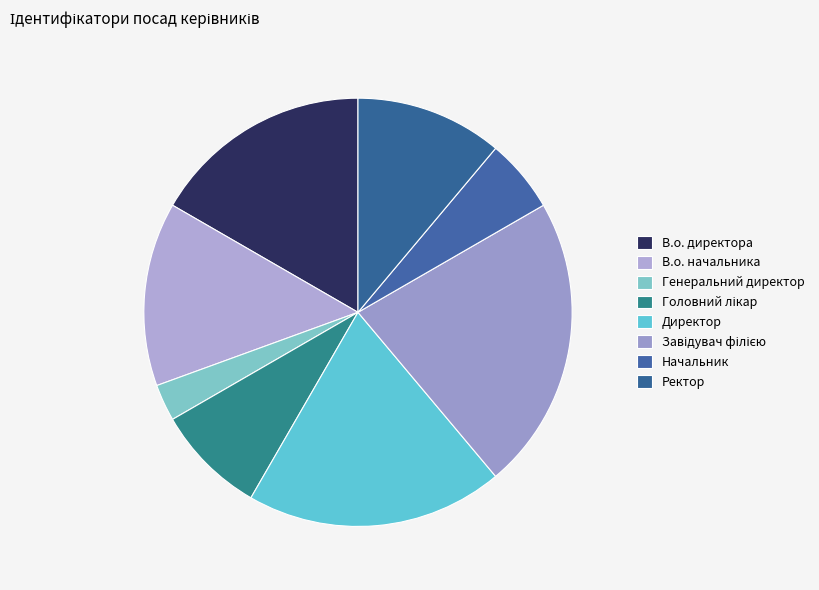

Is it true that Головний лікар is 1% of the pie?

False